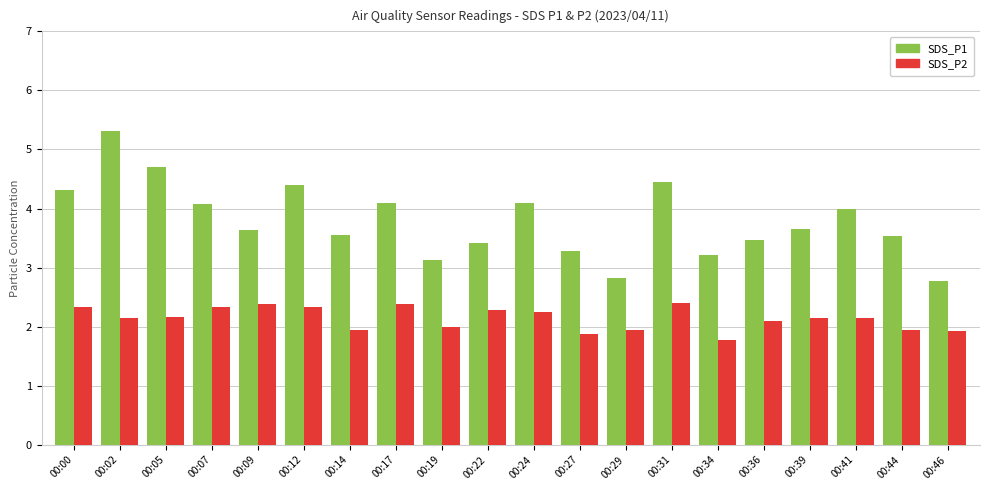

What is the approximate value of SDS_P1 at 00:07?

4.1